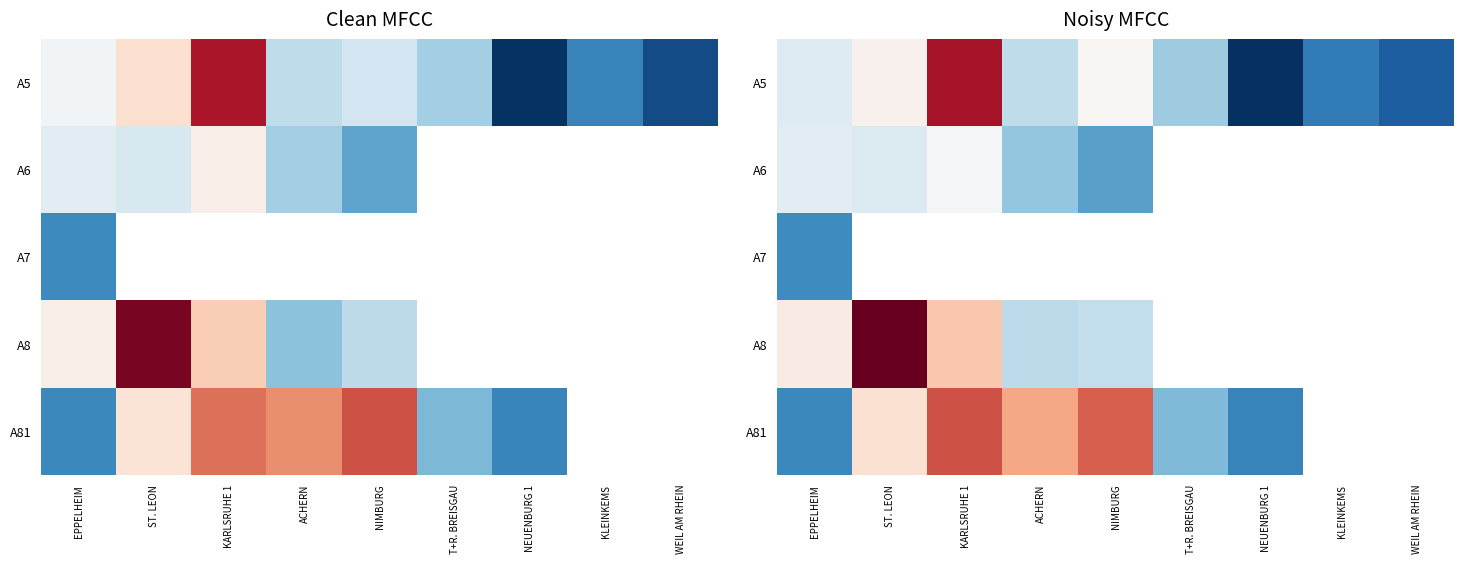

Which series changed the most between NIMBURG and WEIL AM RHEIN?

A5